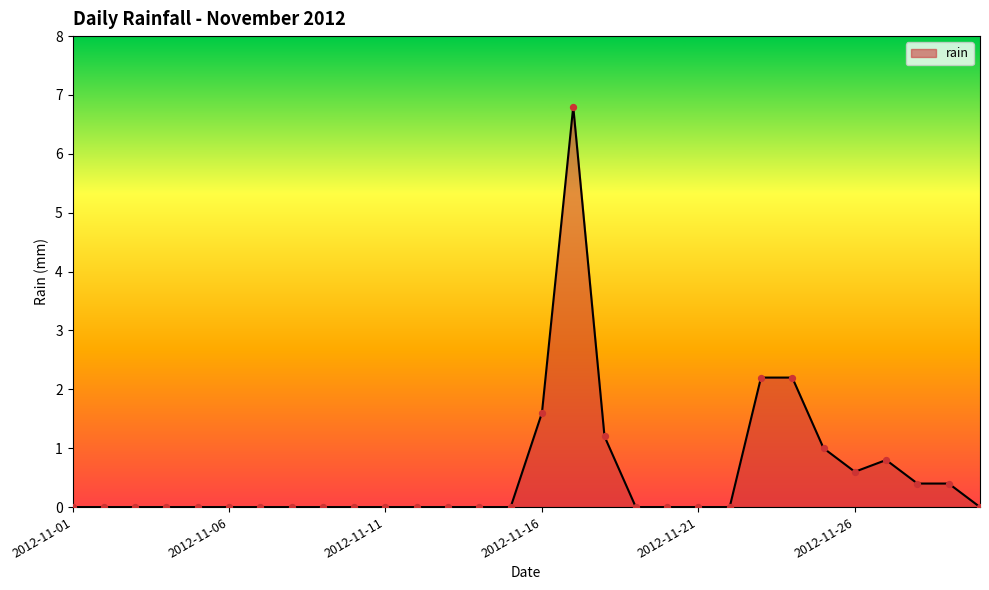

What is the greatest value displayed?

6.8